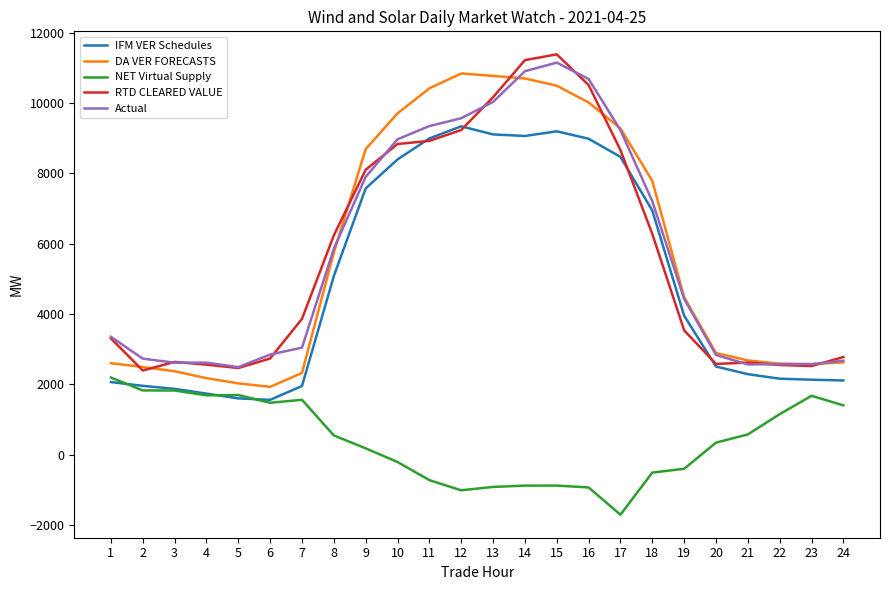

Is the value of NET Virtual Supply at 7 greater than the value of IFM VER Schedules at 8?

No